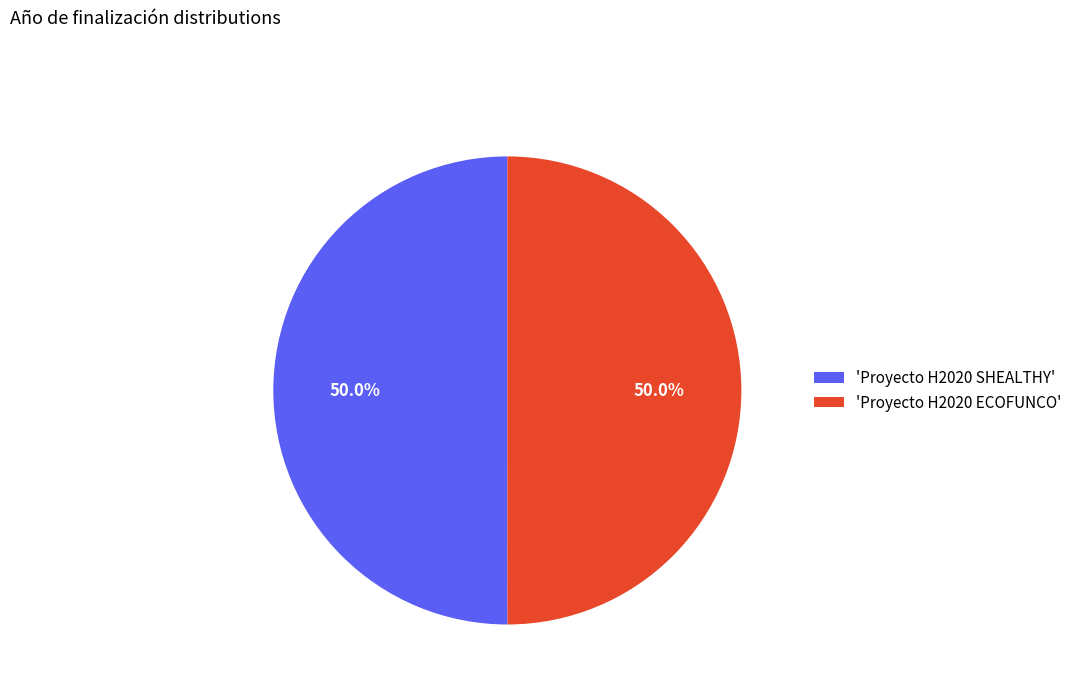

Combined, do 'Proyecto H2020 ECOFUNCO' and 'Proyecto H2020 SHEALTHY' account for over 50%?

Yes